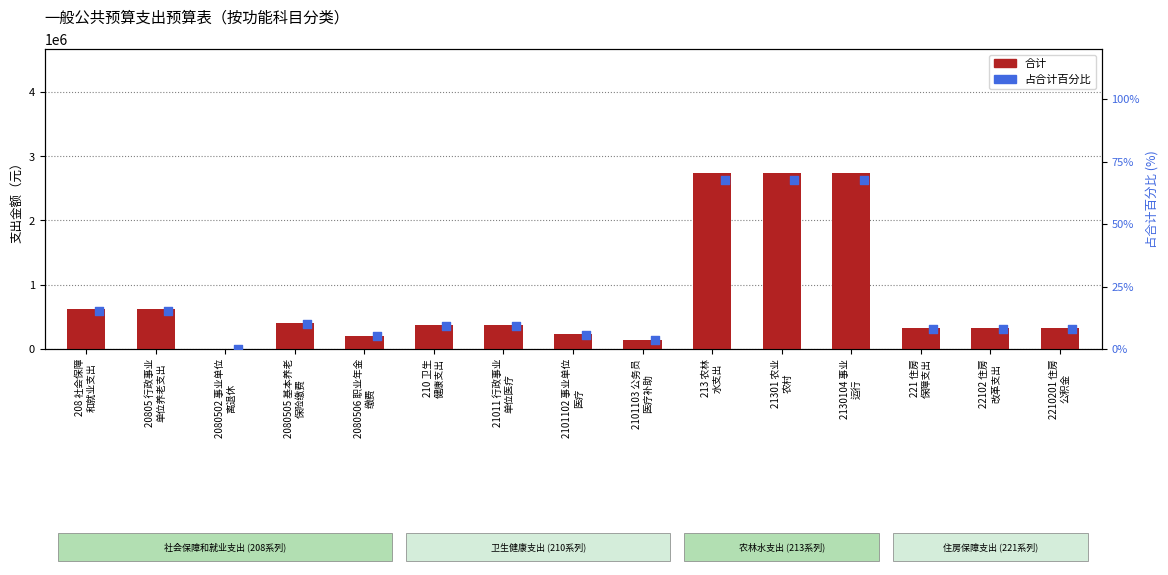

What are all the series names shown in the legend?

合计, 占合计百分比